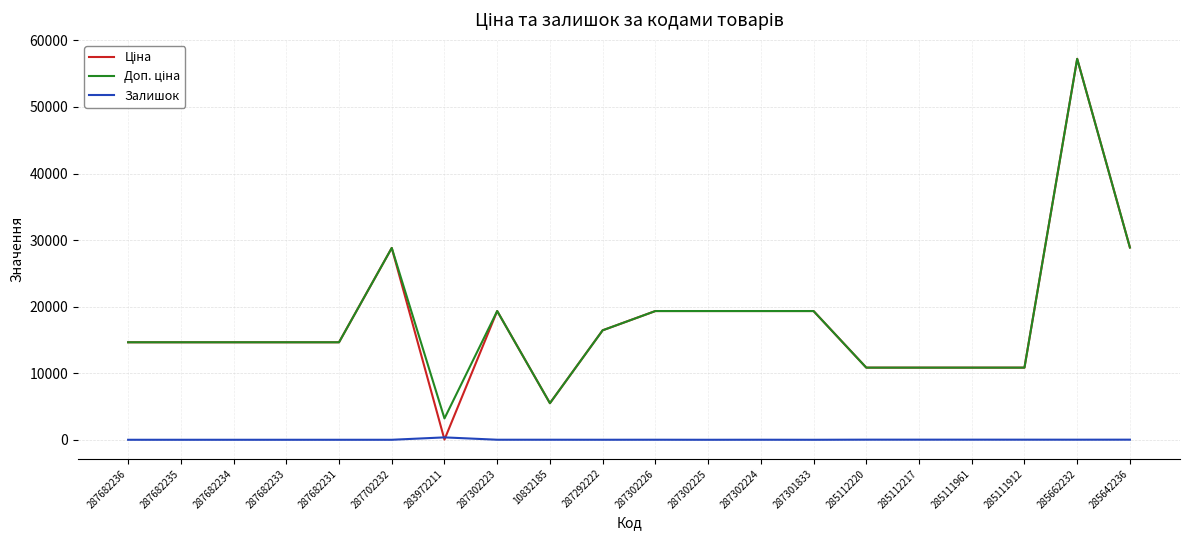

Which category has the highest value across all series?

285662232